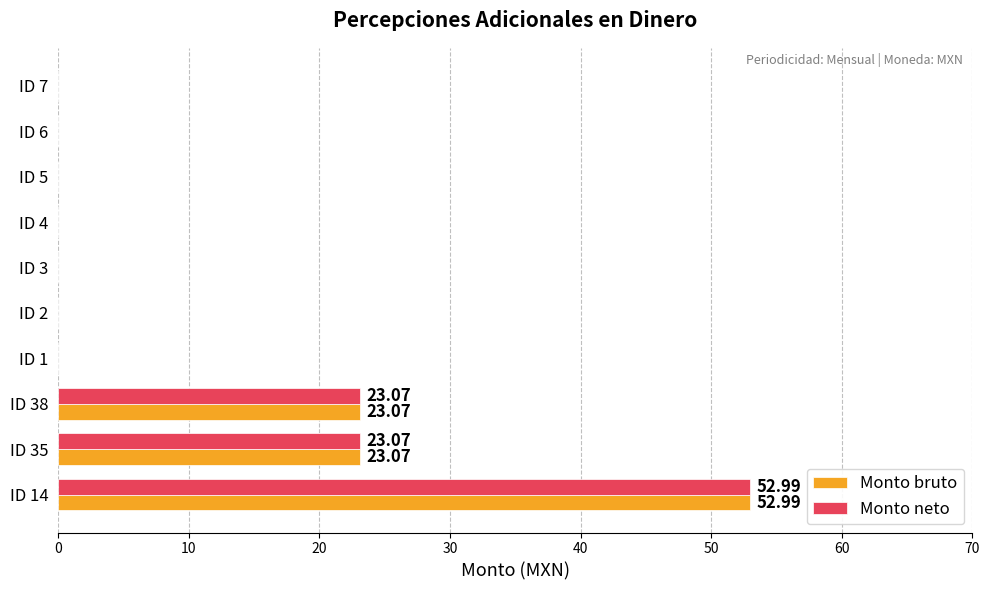

What are all the series names shown in the legend?

Monto bruto, Monto neto